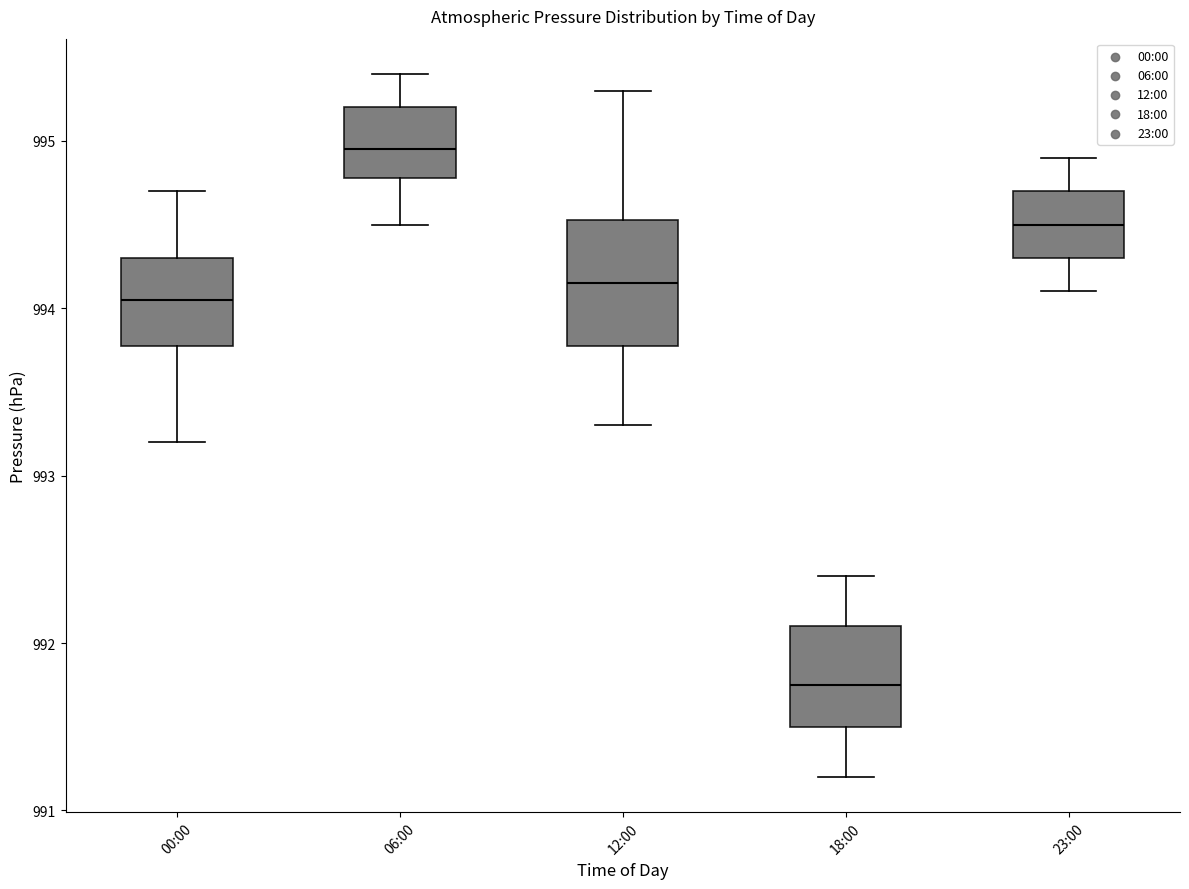

Which box is the tallest, from its lower edge to its upper edge?

12:00